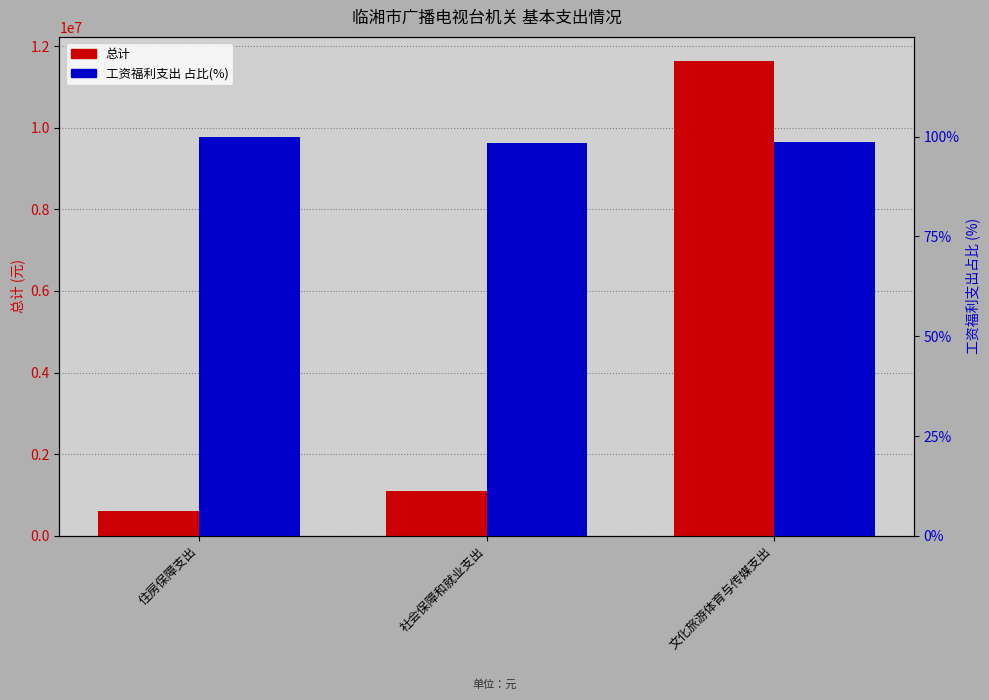

Which series has the largest range (max minus min)?

总计